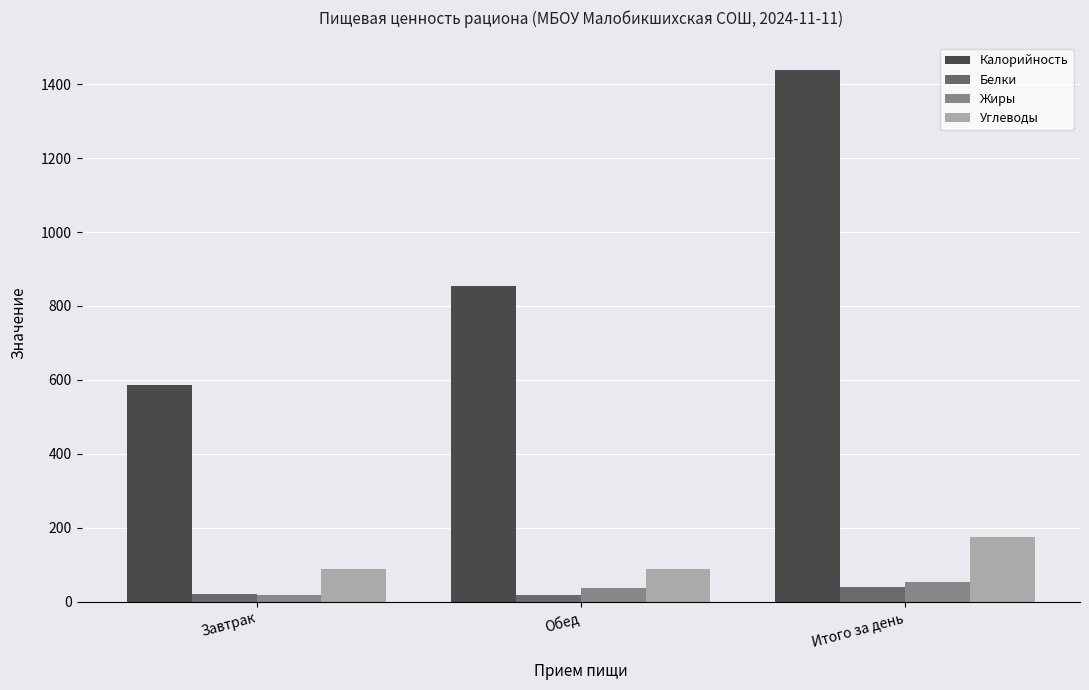

What is the spread (max minus min) of values at Обед?

835.6